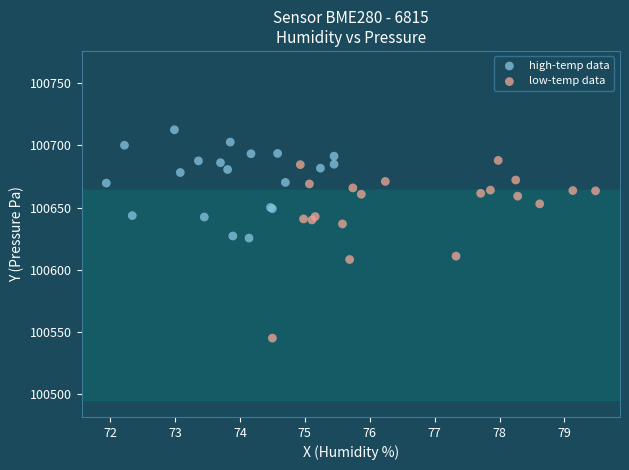

Which series contains the lowest Y value?

low-temp data